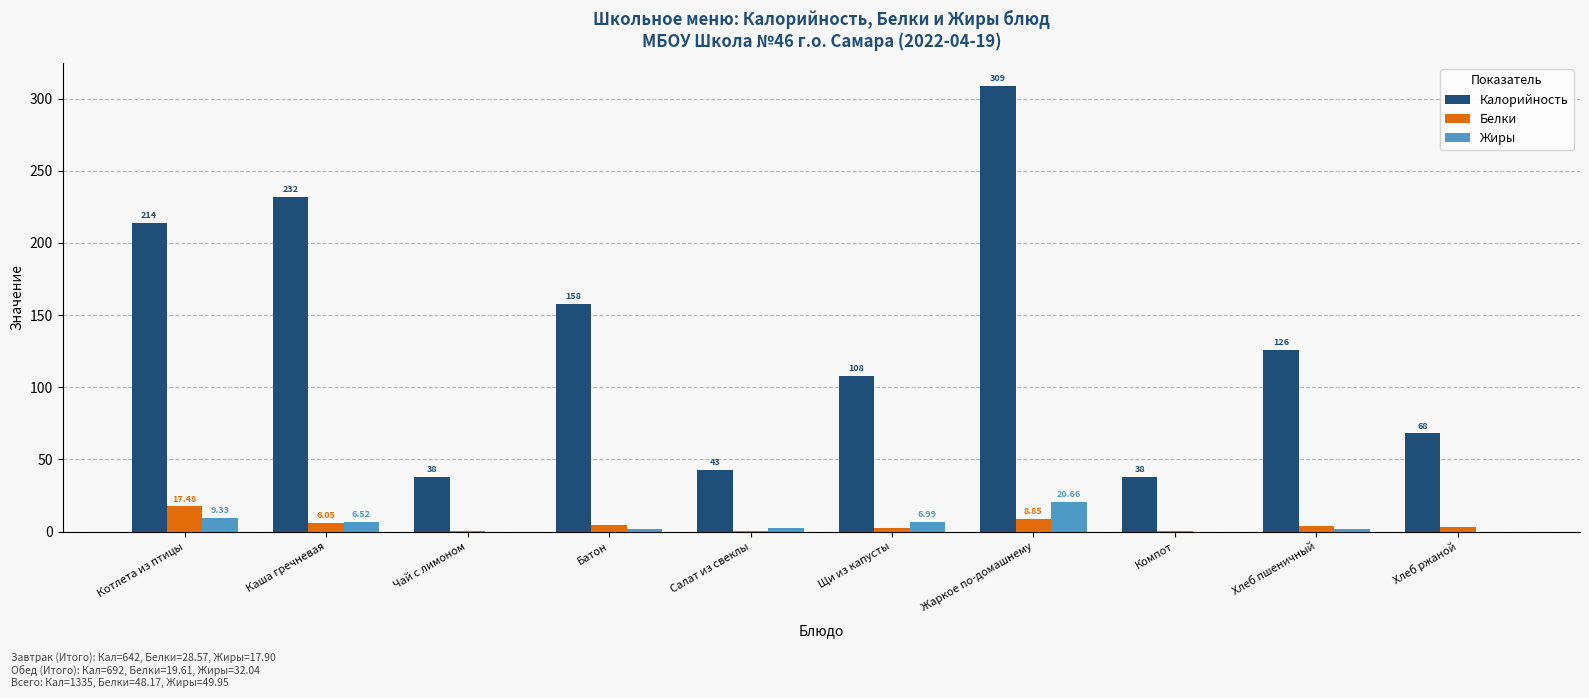

Which series changed the most between Батон and Компот?

Калорийность